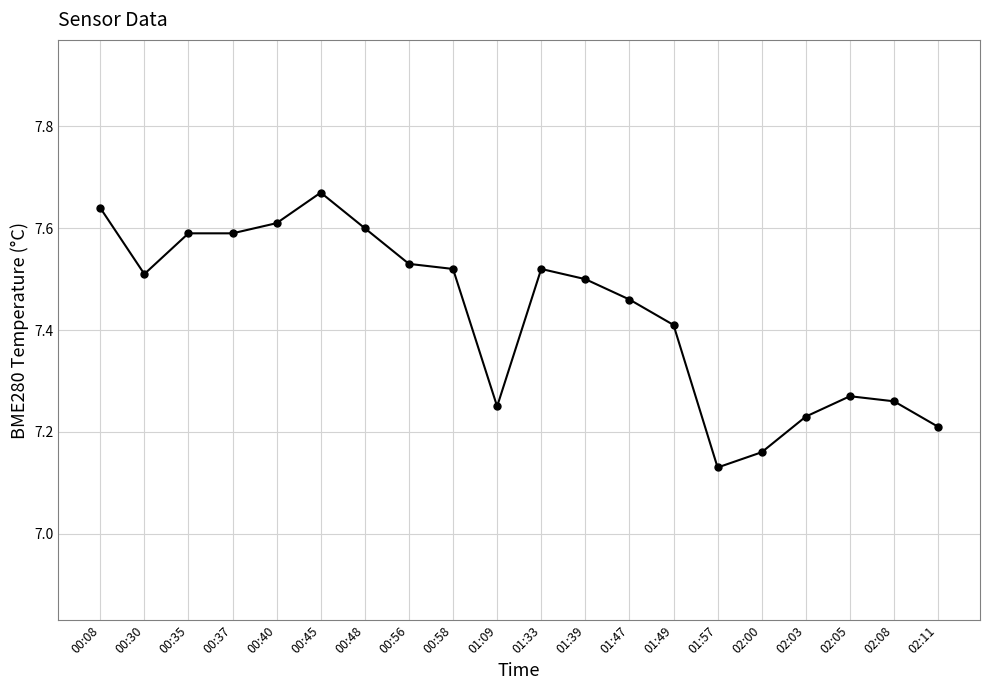

Which label corresponds to the smallest value in the chart?

01:57